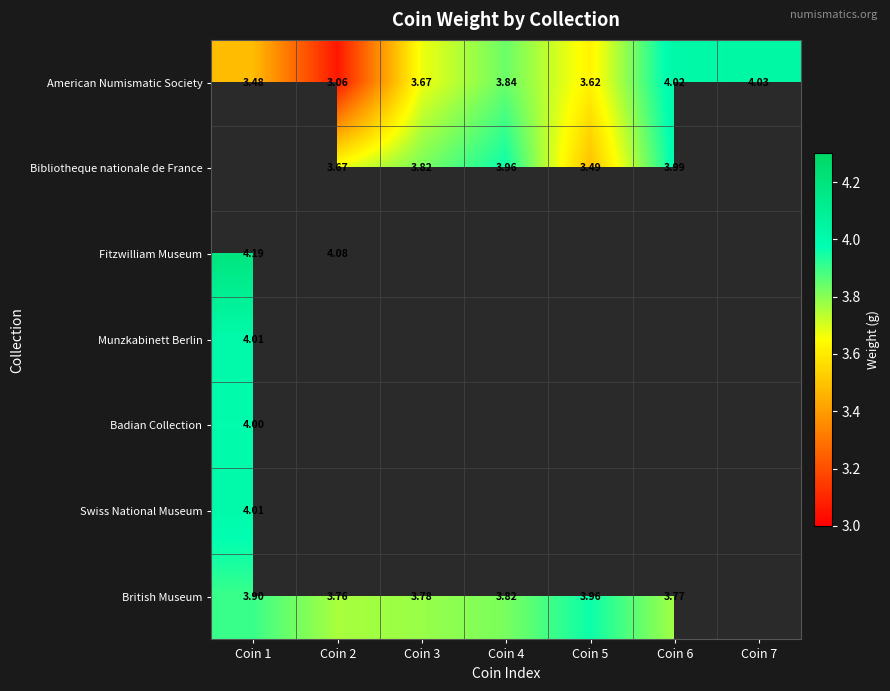

Is the value of British Museum at Coin 4 greater than the value of American Numismatic Society at Coin 4?

No